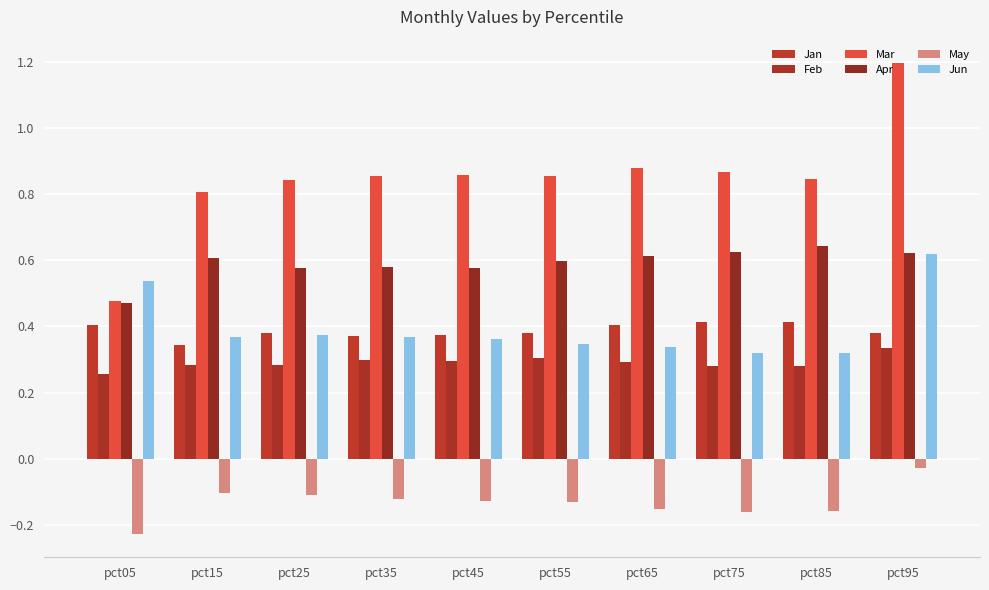

What is the difference between the May values at pct05 and pct25?

0.1